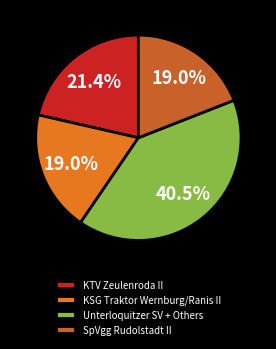

To the nearest percent, what portion does KSG Traktor Wernburg/Ranis II represent?

19%